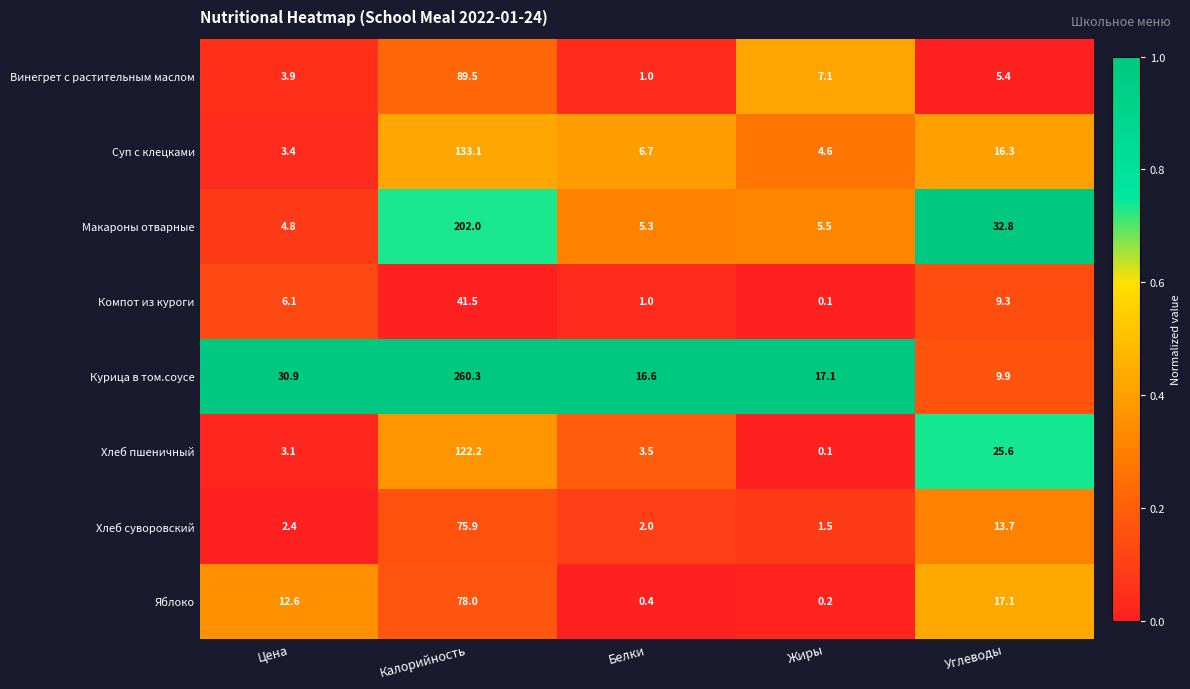

What is the sum of all Хлеб суворовский values?

95.5